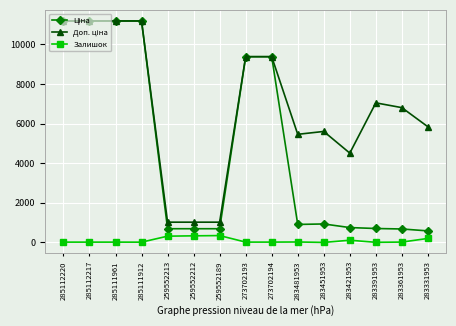

The value of Залишок at 283451953 is 2.0. True or false?

True